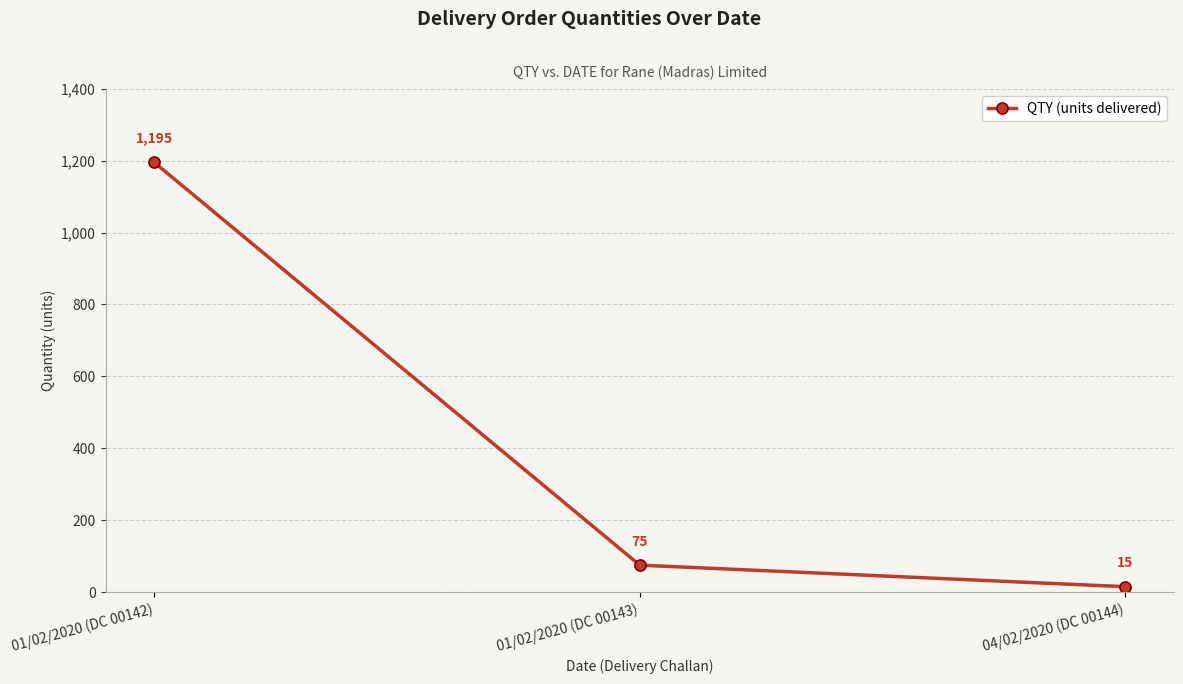

What is the difference between the maximum and second lowest values?

1120